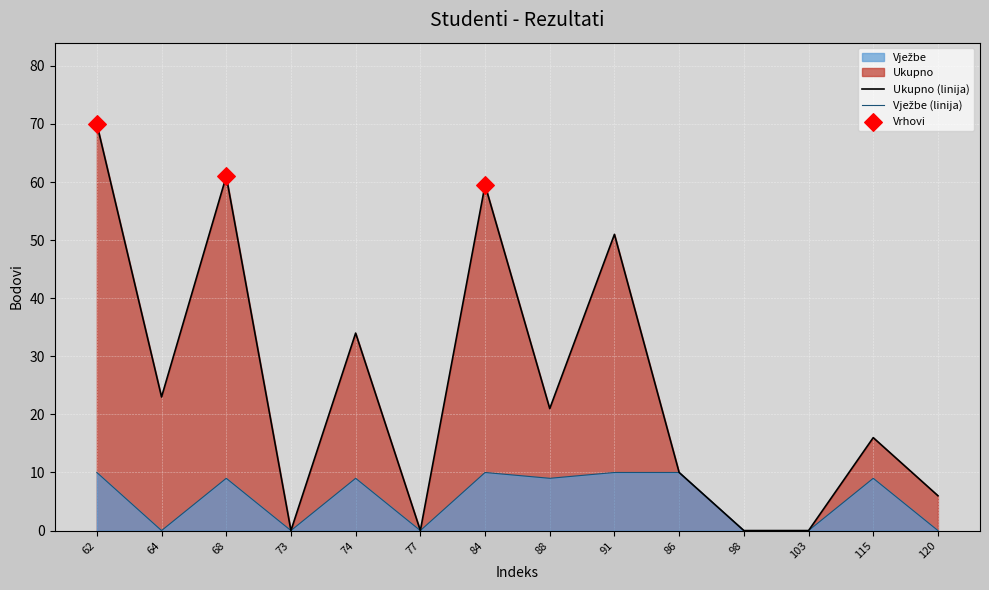

Which category has the highest value across all series?

62